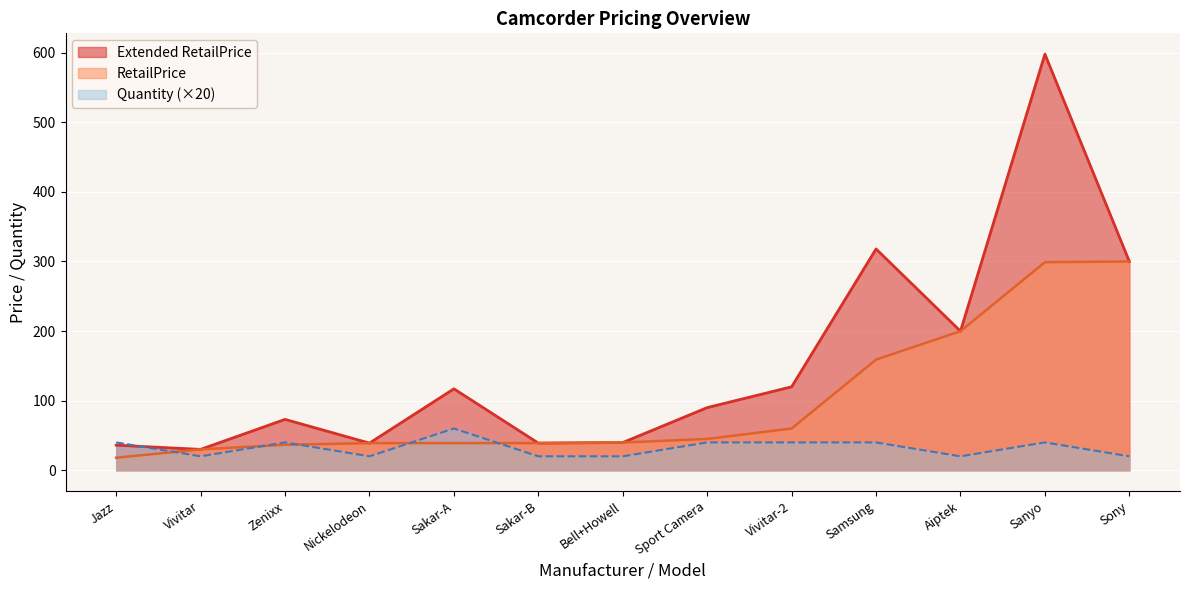

Is the value of RetailPrice at Sport Camera greater than the value of Quantity at Jazz?

Yes